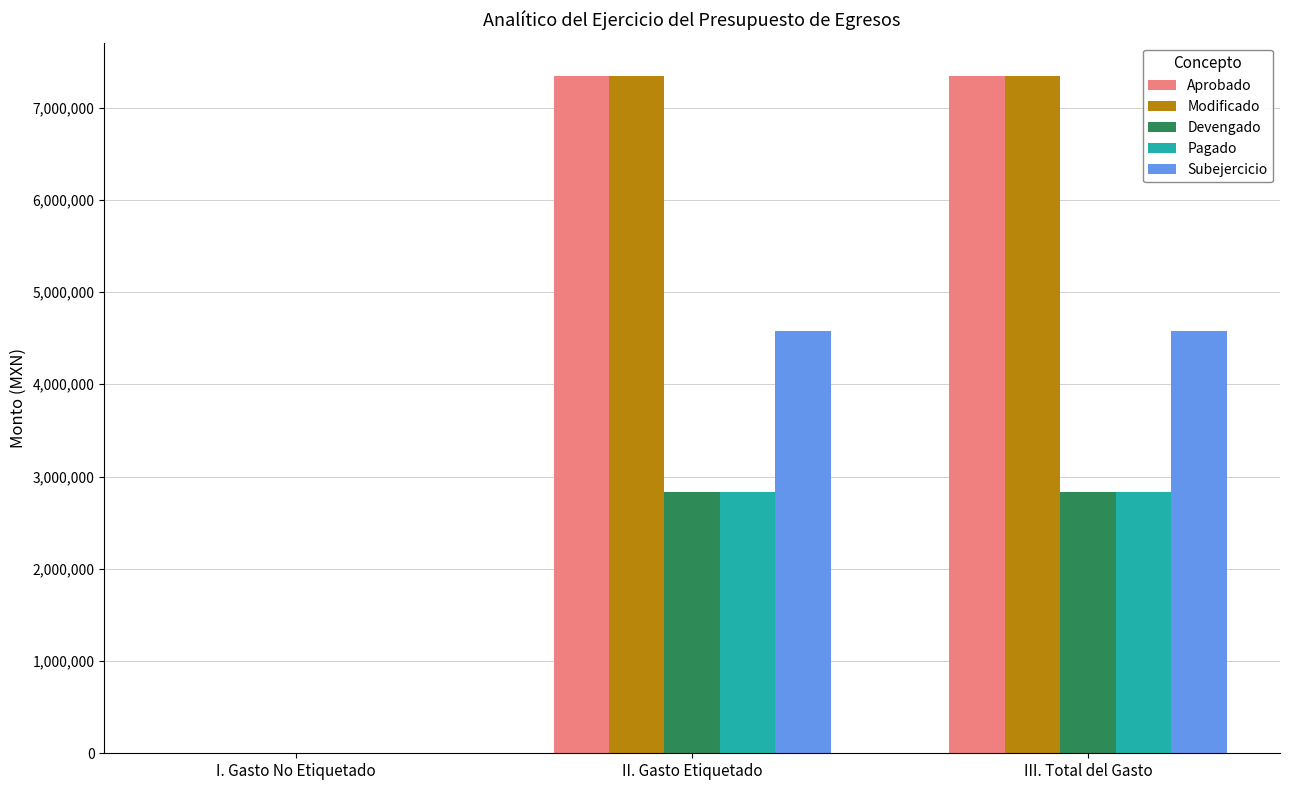

Which series has the largest range (max minus min)?

Modificado